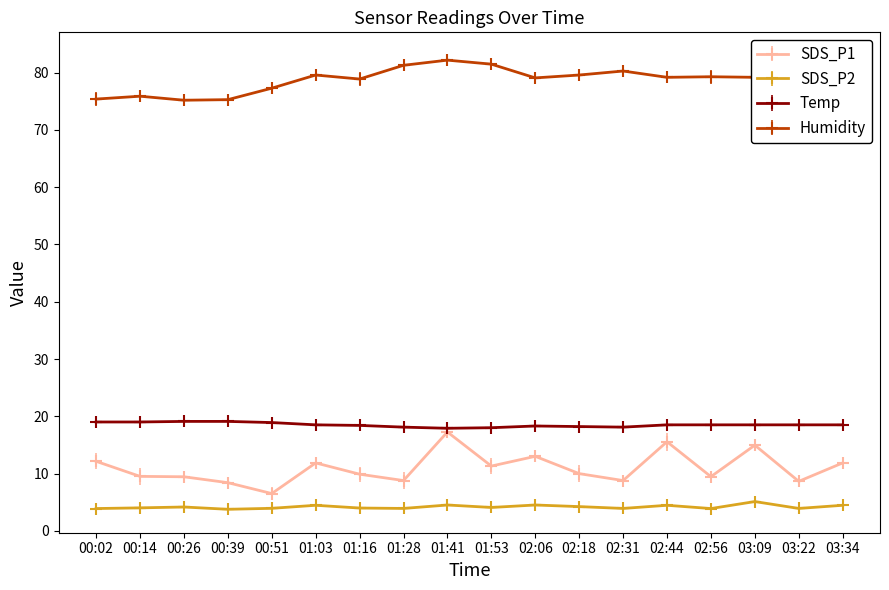

True or false: SDS_P2 has more than 1 points higher than both neighbors.

True